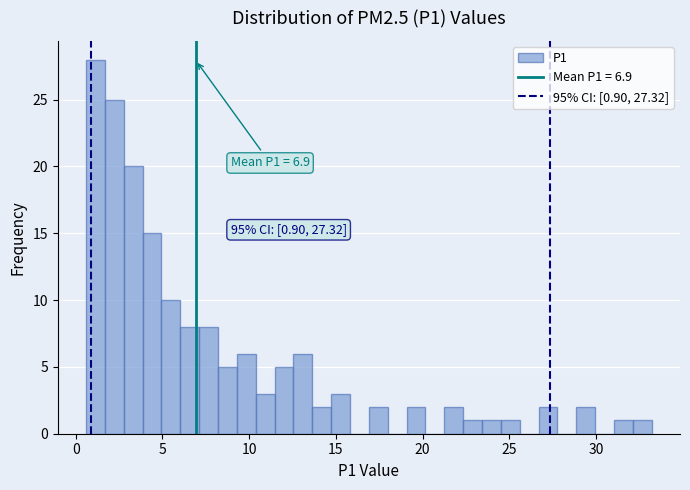

Around what value on the x-axis is the tallest bar? Give the approximate position of its centre, as read against the axis.

1.0